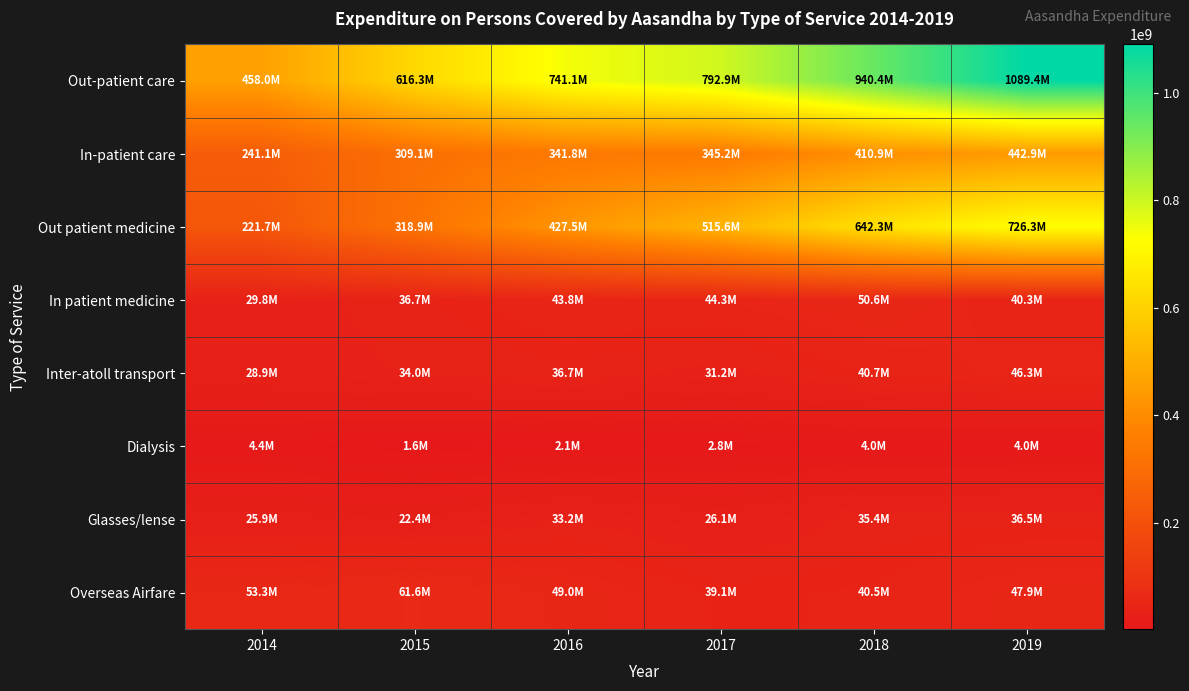

Reading right to left, extract all data points from this chart.

Out-patient care: 2019=1089427281.9	2018=940356931.6	2017=792942707.9	2016=741101647.3	2015=616252278.6	2014=457978292.3
In-patient care: 2019=442907382.4	2018=410945637.0	2017=345179817.9	2016=341829709.9	2015=309109177.5	2014=241051042.9
Out patient medicine: 2019=726294117.1	2018=642262006.3	2017=515631590.8	2016=427478177.3	2015=318890471.9	2014=221737345.3
In patient medicine: 2019=40346634.7	2018=50577201.2	2017=44291494.8	2016=43797163.4	2015=36724829.0	2014=29752803.4
Inter-atoll transport: 2019=46296356.6	2018=40666070.5	2017=31235071.7	2016=36732648.1	2015=33979840.7	2014=28912582.8
Dialysis: 2019=4011938.9	2018=3958546.1	2017=2785785.3	2016=2087098.2	2015=1597653.2	2014=4354880.8
Glasses/lense: 2019=36543788.0	2018=35443183.1	2017=26149756.0	2016=33165876.9	2015=22435986.0	2014=25939088.8
Overseas Airfare: 2019=47889452.5	2018=40462865.2	2017=39074431.0	2016=48969973.8	2015=61611743.1	2014=53327080.8